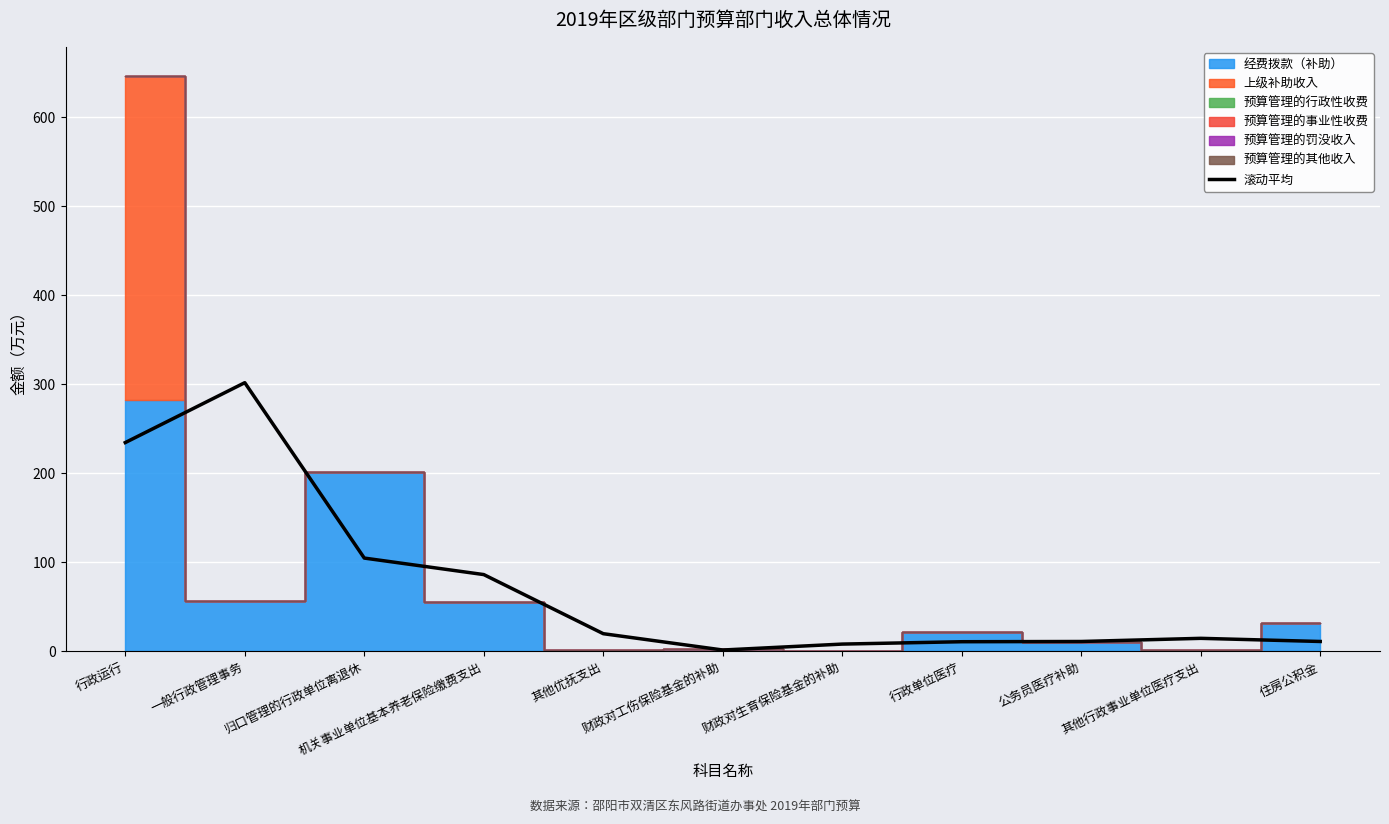

Where does the data first go above 14?

行政运行